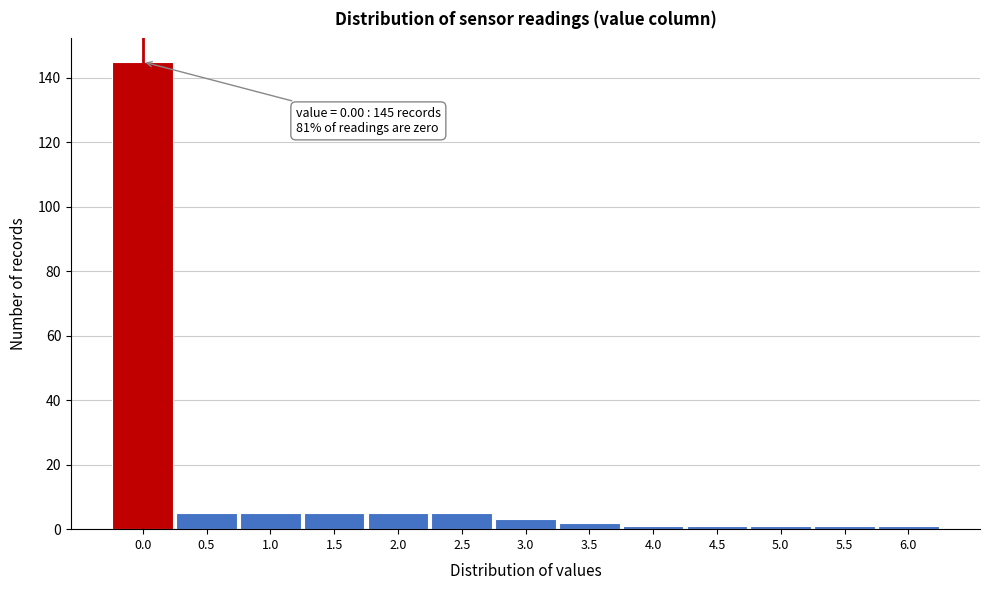

Reading right to left, transcribe all the data shown in this chart.

1	1	1	1	1	2	3	5	5	5	5	5	145